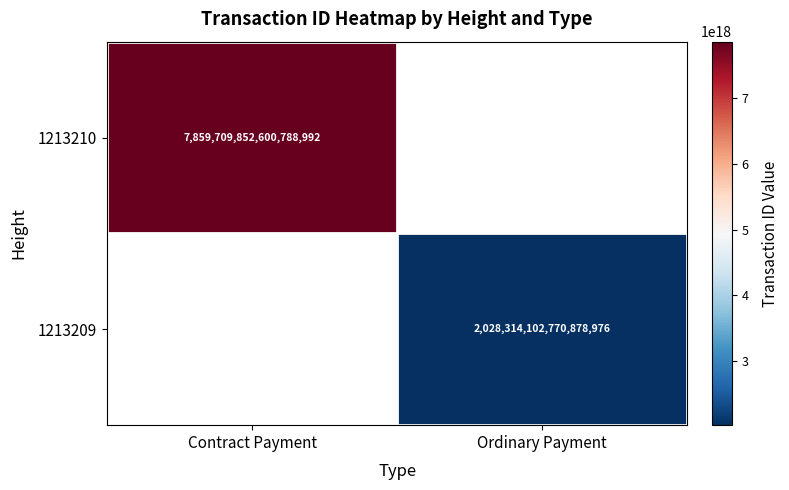

What is the maximum value shown in the chart?

7859709852600788992.0